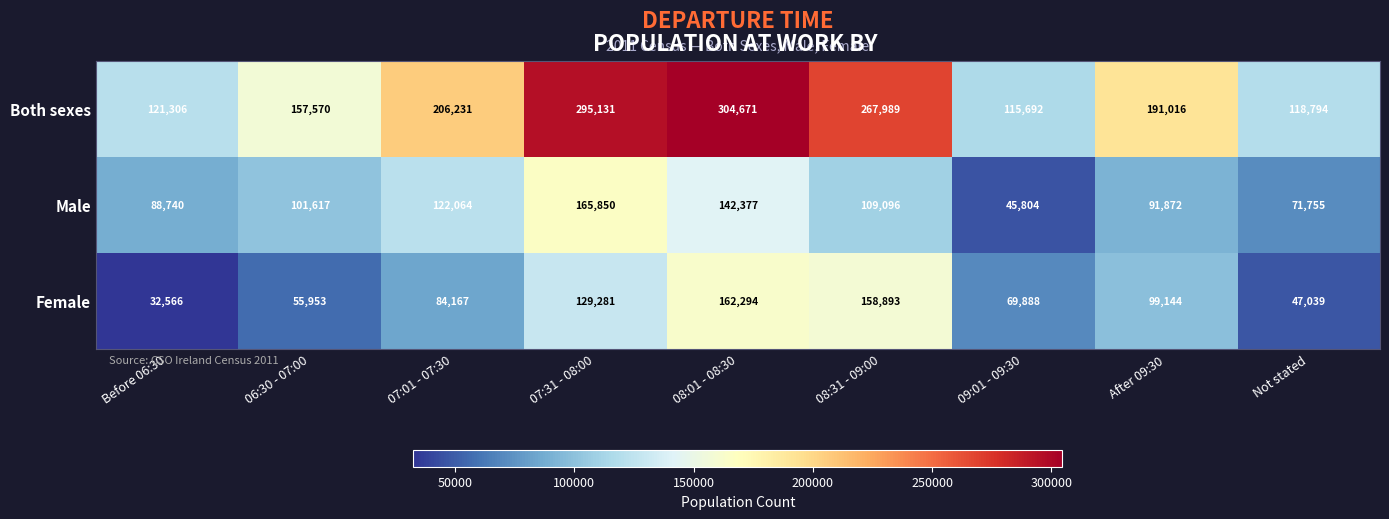

Reading right to left, transcribe all the data shown in this chart.

Both sexes: Not stated=118794	After 09:30=191016	09:01 - 09:30=115692	08:31 - 09:00=267989	08:01 - 08:30=304671	07:31 - 08:00=295131	07:01 - 07:30=206231	06:30 - 07:00=157570	Before 06:30=121306
Male: Not stated=71755	After 09:30=91872	09:01 - 09:30=45804	08:31 - 09:00=109096	08:01 - 08:30=142377	07:31 - 08:00=165850	07:01 - 07:30=122064	06:30 - 07:00=101617	Before 06:30=88740
Female: Not stated=47039	After 09:30=99144	09:01 - 09:30=69888	08:31 - 09:00=158893	08:01 - 08:30=162294	07:31 - 08:00=129281	07:01 - 07:30=84167	06:30 - 07:00=55953	Before 06:30=32566